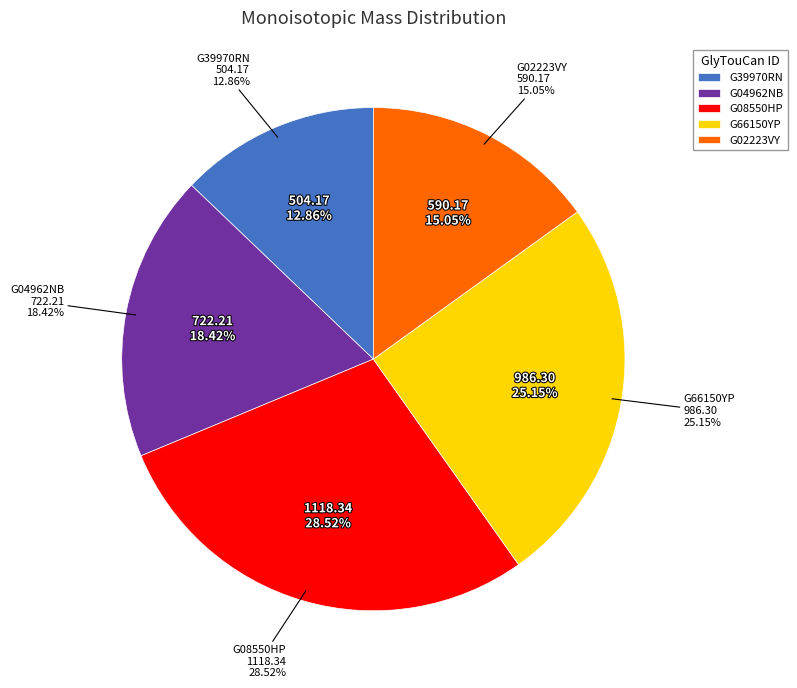

What percentage do G39970RN and G08550HP together represent?

41.4%